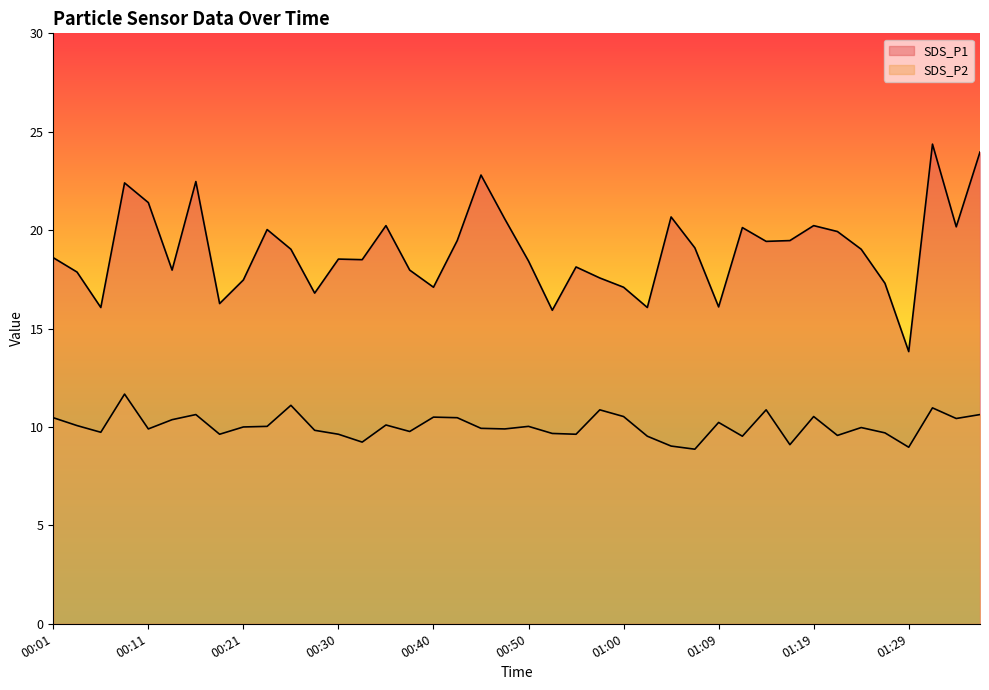

The SDS_P2 series shows 9.8 at 00:38. True or false?

True